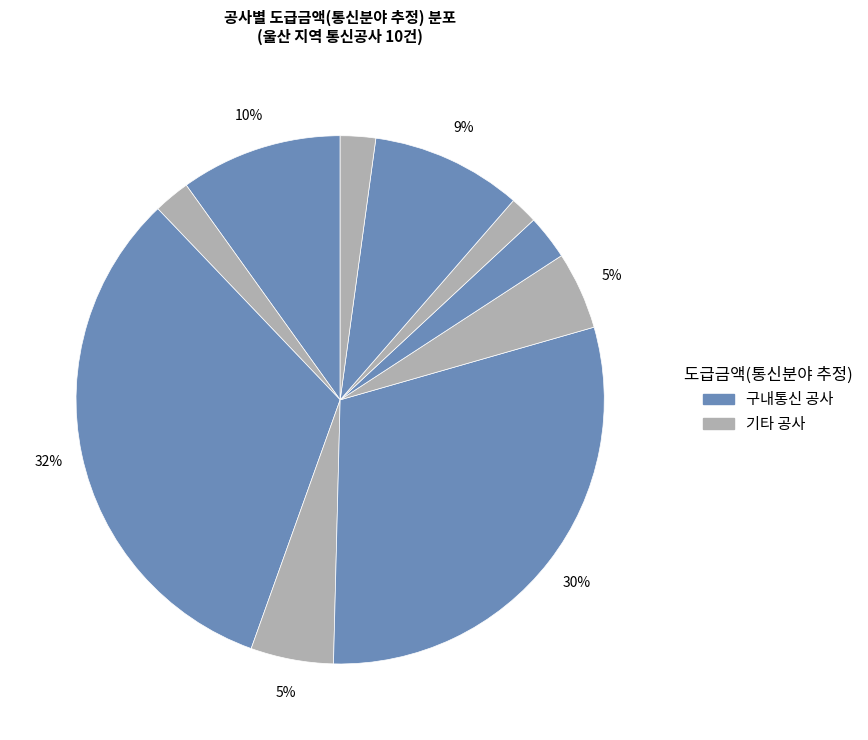

Which slice is the largest?

3